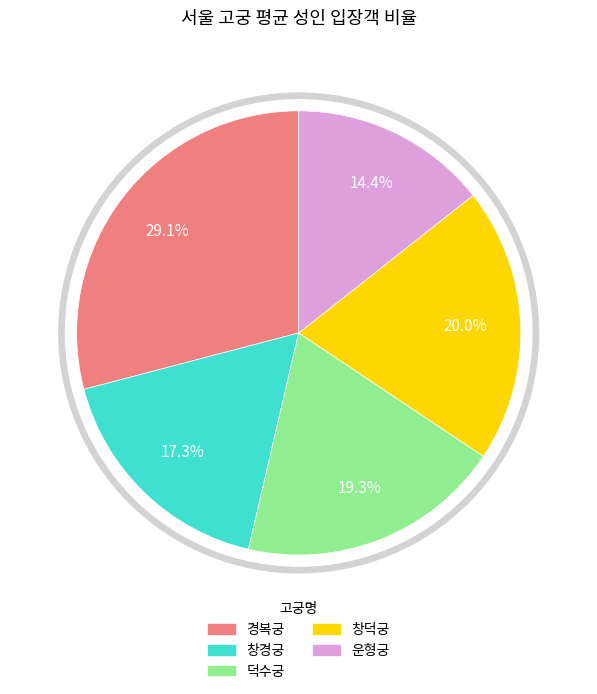

To the nearest percent, what portion does 경복궁 represent?

29%